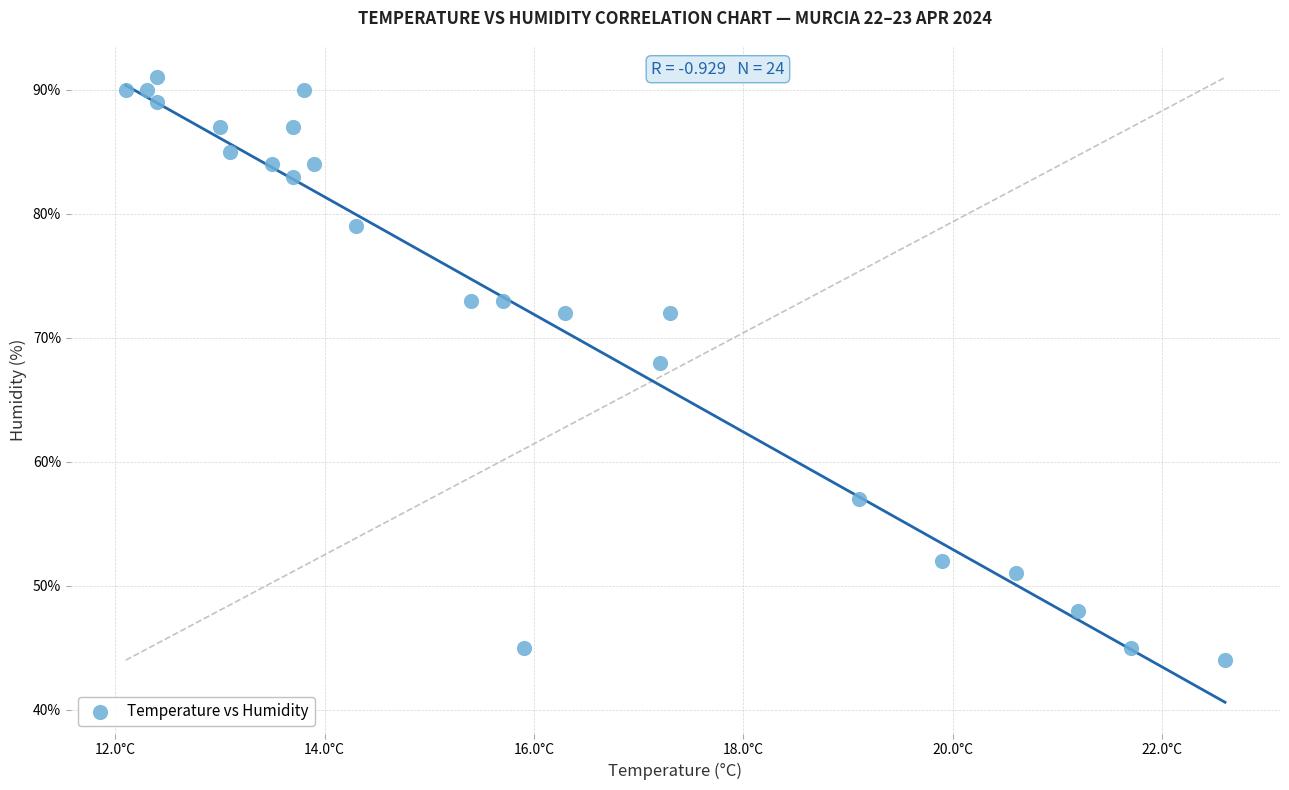

What Y value in the scatter plot is closest to 67?

68